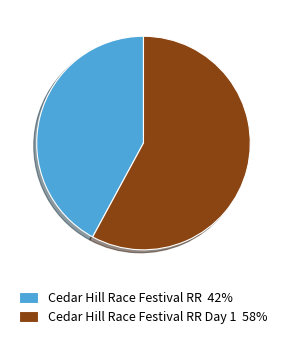

True or false: Cedar Hill Race Festival RR 42% accounts for 42% of the total.

True